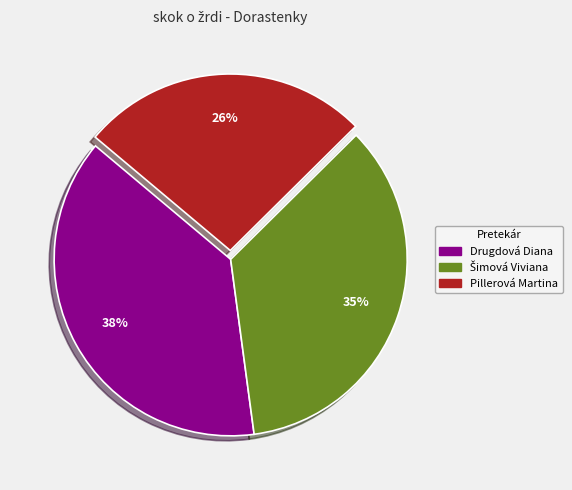

Which slice is the smallest?

Pillerová Martina